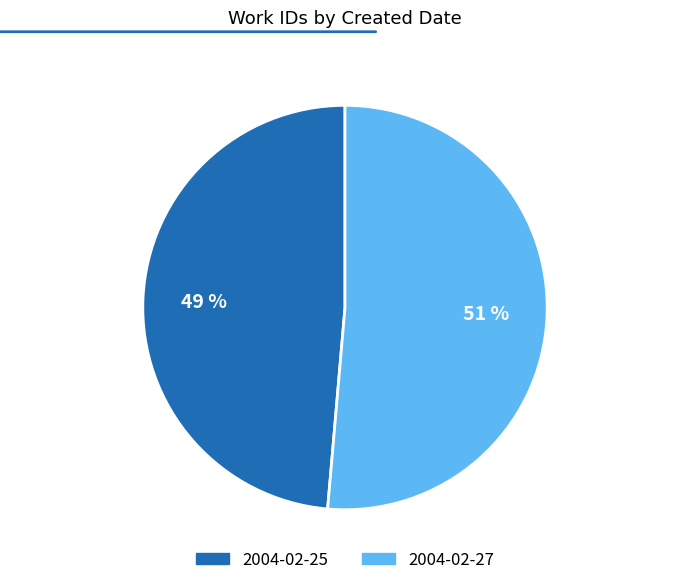

Rank the categories by value from highest to lowest.

2004-02-27, 2004-02-25